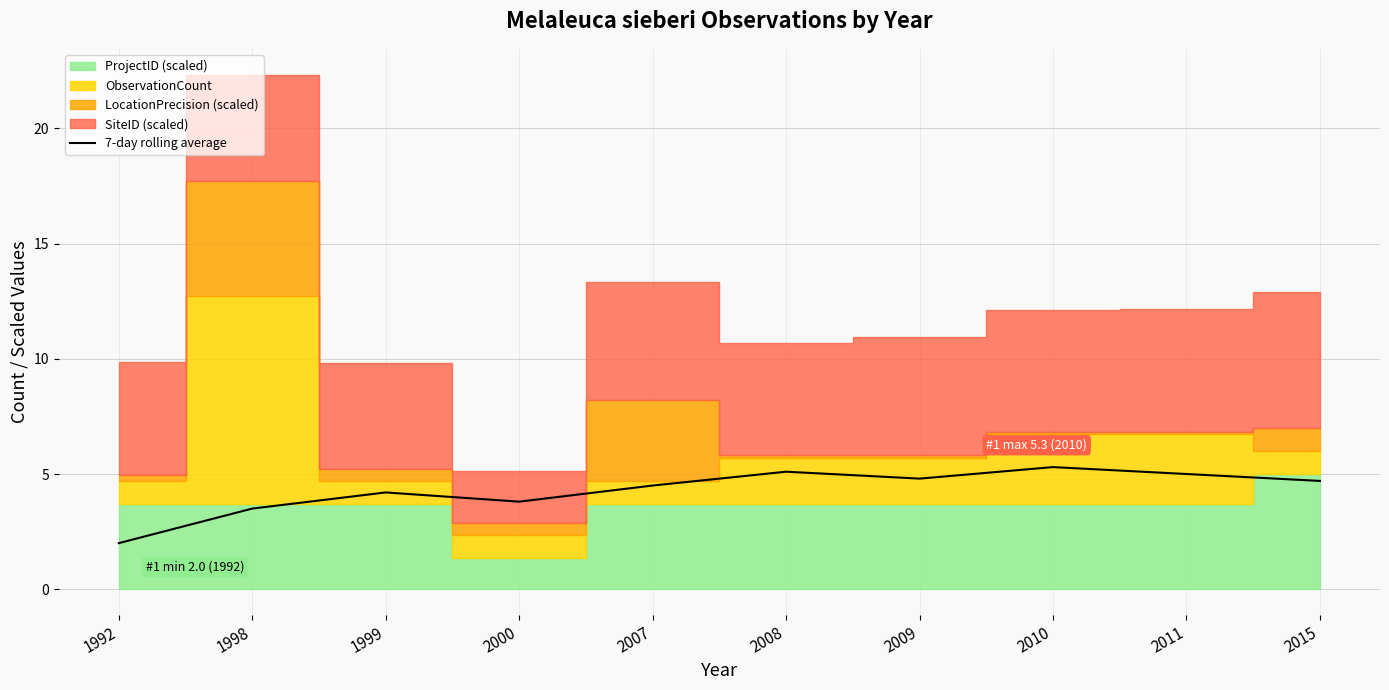

The chart shows a value of 7.2 at 2008. True or false?

False